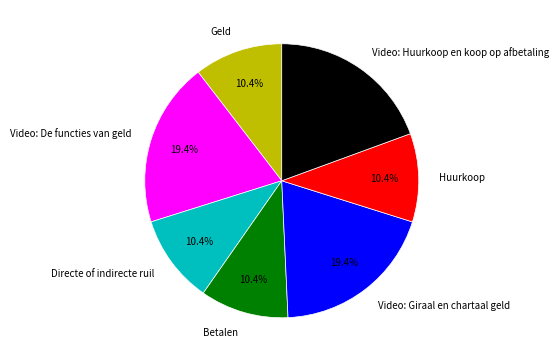

Does Video: De functies van geld account for over 50% of the chart?

No